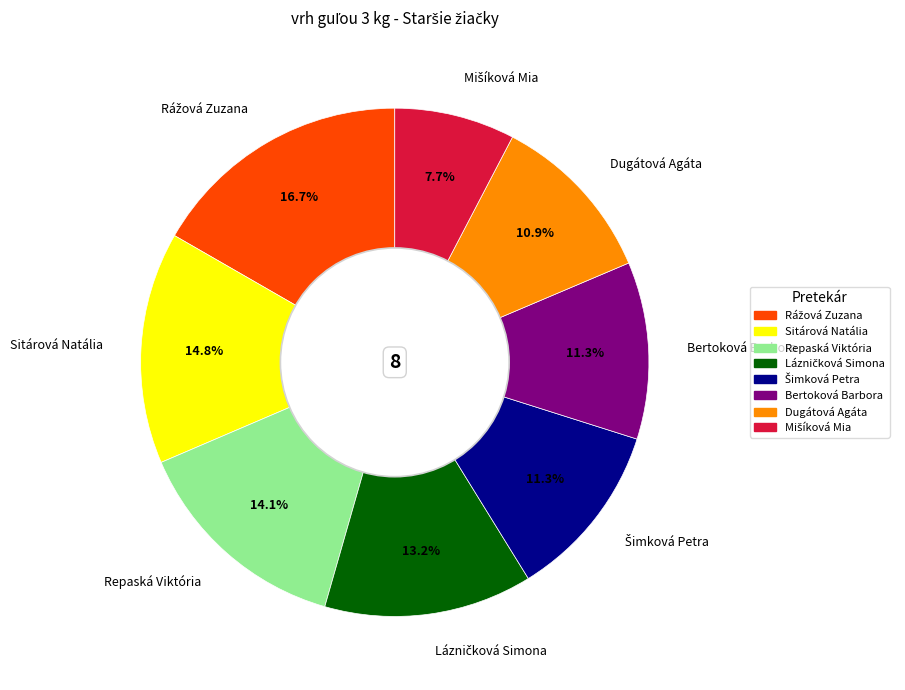

Between Repaská Viktória and Bertoková Barbora, which is larger?

Repaská Viktória